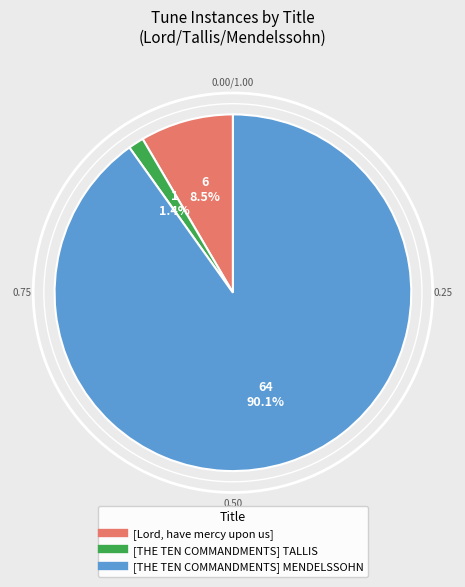

Which slice is the smallest?

[THE TEN COMMANDMENTS] TALLIS